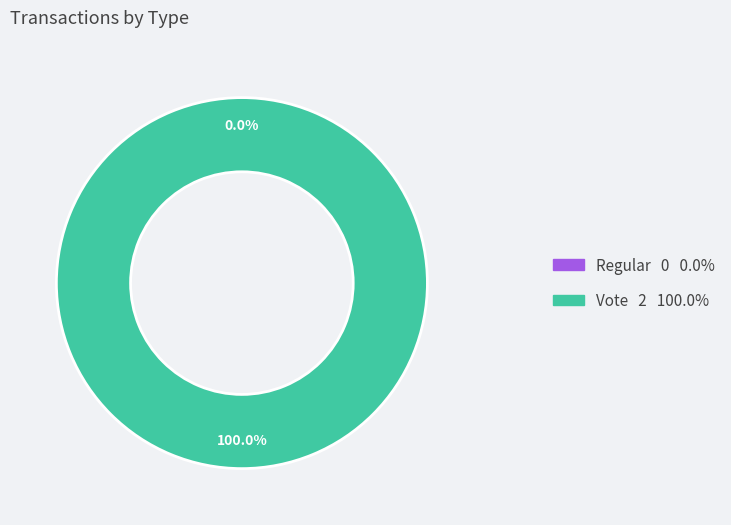

Rank the categories by value from lowest to highest.

Regular, Vote